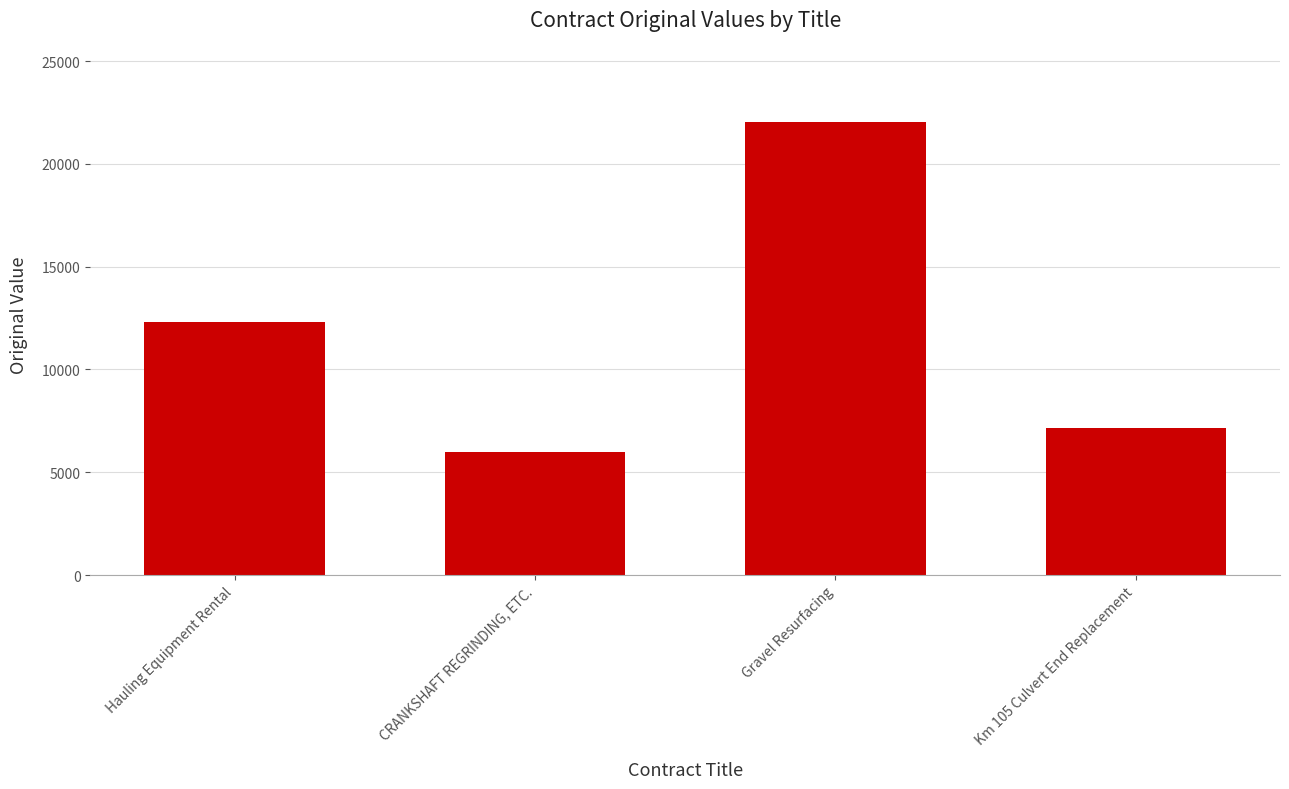

The chart shows a value of 11896 at Gravel Resurfacing. True or false?

False